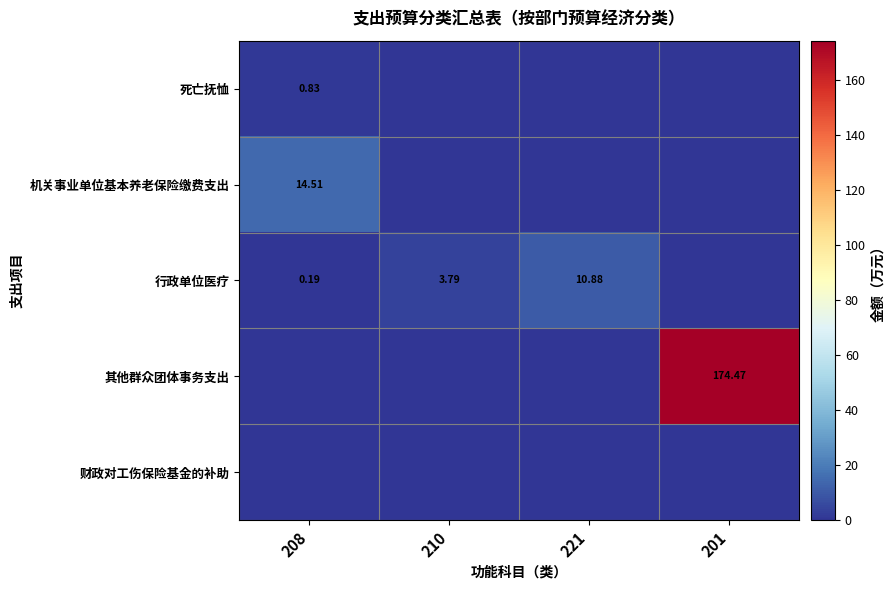

Which series has the widest spread of values?

其他群众团体事务支出